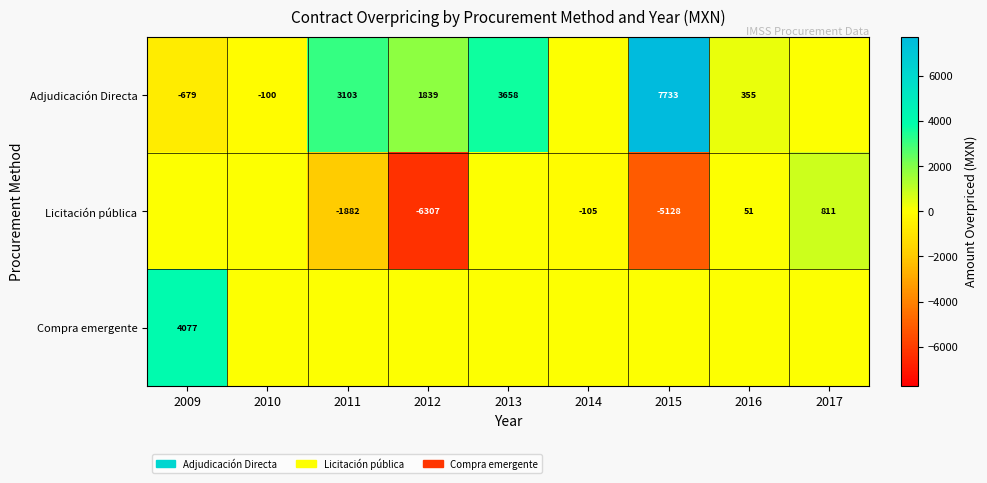

What is the difference between the Adjudicación Directa values at 2011 and 2012?

1264